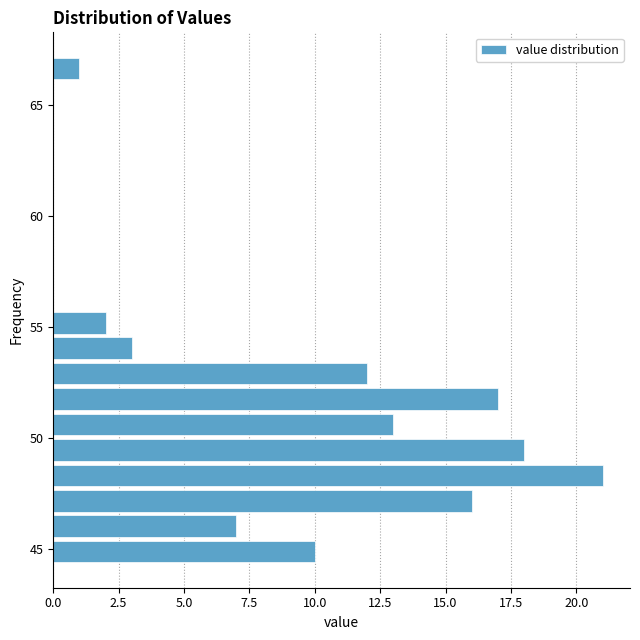

Read against the y-axis, roughly where is the centre of the longest bar?

48.5